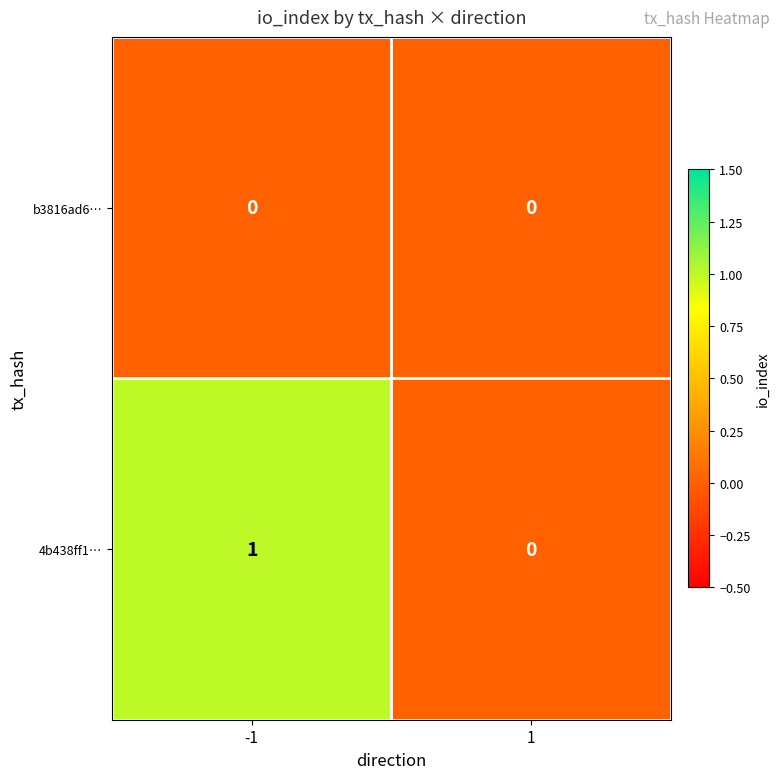

Between -1 and 1, which series saw the biggest shift?

4b438ff1…